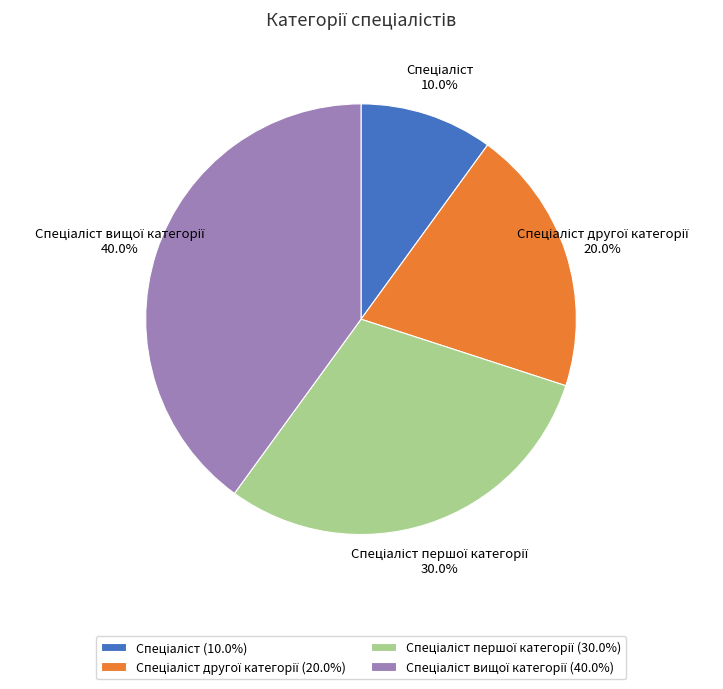

Does any single category account for the majority?

No